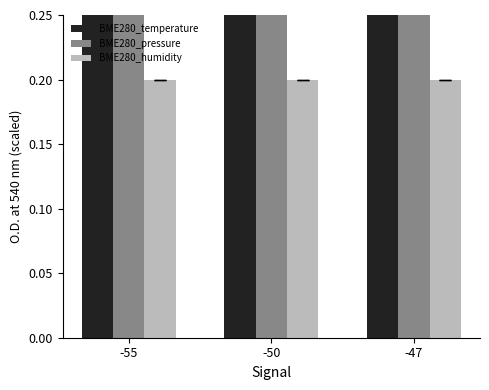

What are all the series names shown in the legend?

BME280_temperature, BME280_pressure, BME280_humidity